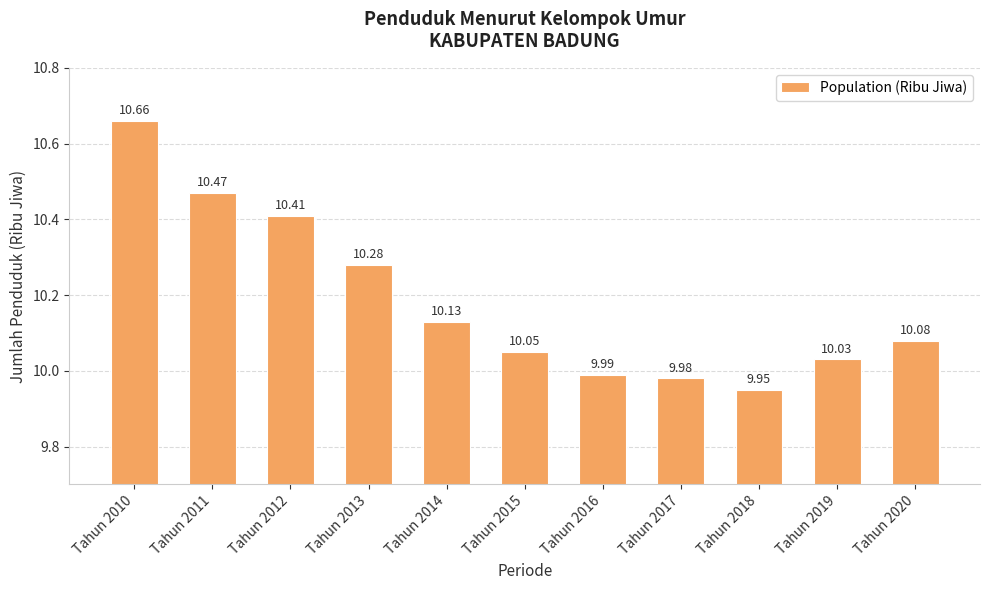

Count the number of data series in this chart.

1